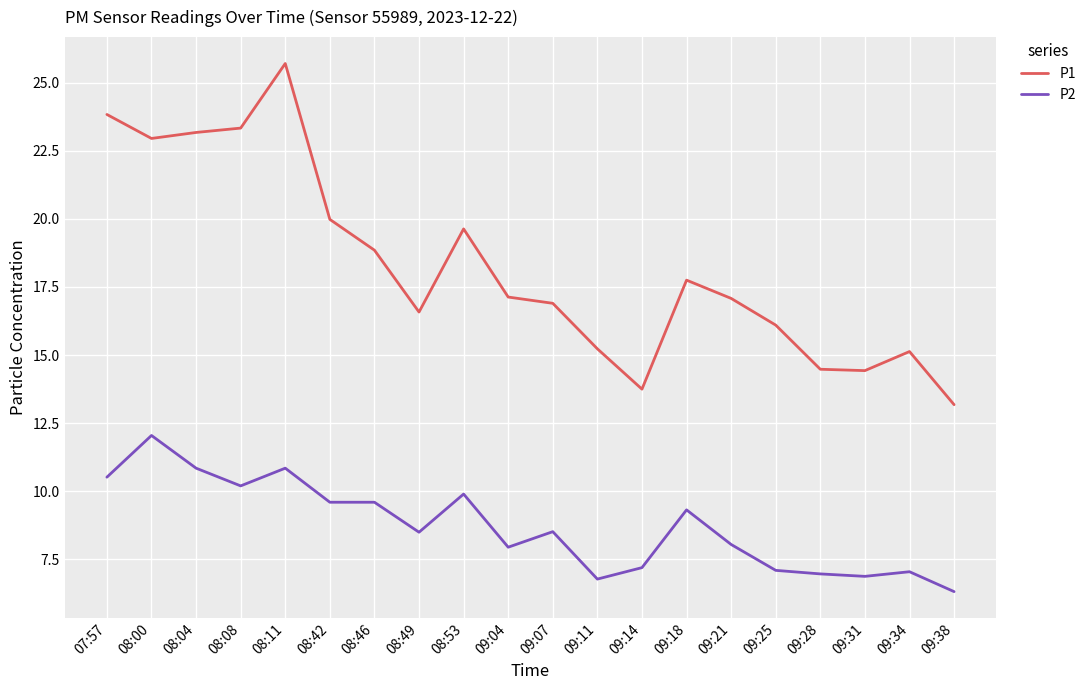

List the series in order of their overall mean, highest first.

P1, P2